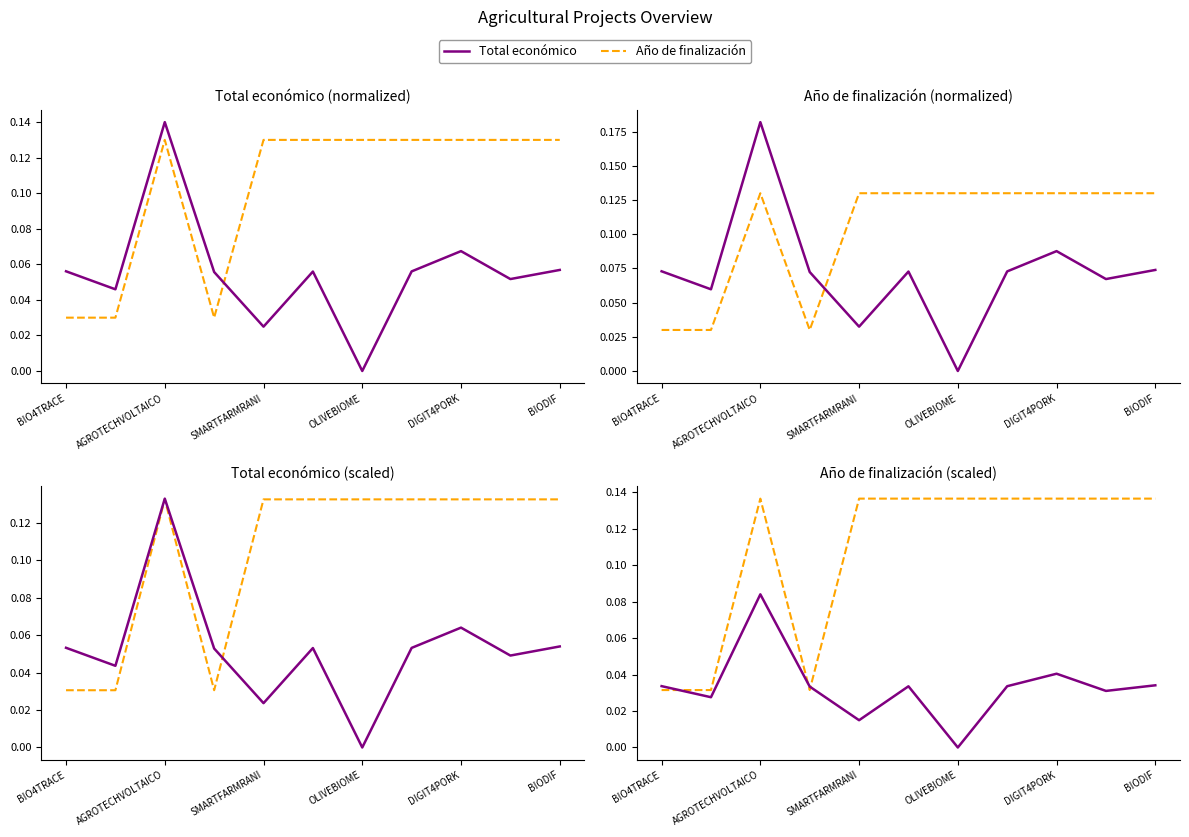

The value of Total económico at BIODIF is 0.1. True or false?

False